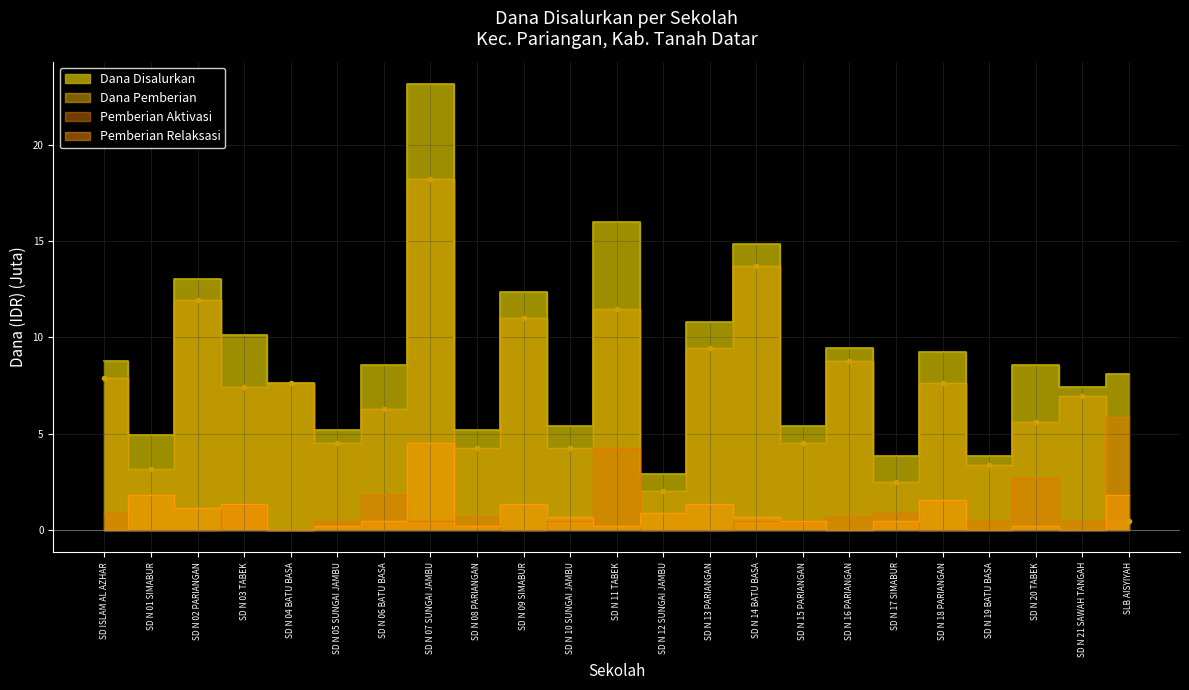

Reading left to right, extract all data points from this chart.

Dana Disalurkan: 8.8	5.0	13.1	10.1	7.7	5.2	8.6	23.2	5.2	12.4	5.4	16.0	2.9	10.8	14.8	5.4	9.4	3.8	9.2	3.8	8.6	7.4	8.1
Dana Pemberian: 7.9	3.1	11.9	7.4	7.7	4.5	6.3	18.2	4.3	11.0	4.3	11.5	2.0	9.4	13.7	4.5	8.8	2.5	7.7	3.4	5.6	7.0	0.5
Pemberian Relaksasi: 0.0	1.8	1.1	1.4	0.0	0.2	0.5	4.5	0.2	1.4	0.7	0.2	0.9	1.4	0.7	0.5	0.0	0.5	1.6	0.0	0.2	0.0	1.8
Pemberian Aktivasi: 0.9	0.0	0.0	1.4	0.0	0.5	1.8	0.5	0.7	0.0	0.5	4.3	0.0	0.0	0.5	0.5	0.7	0.9	0.0	0.5	2.7	0.5	5.8